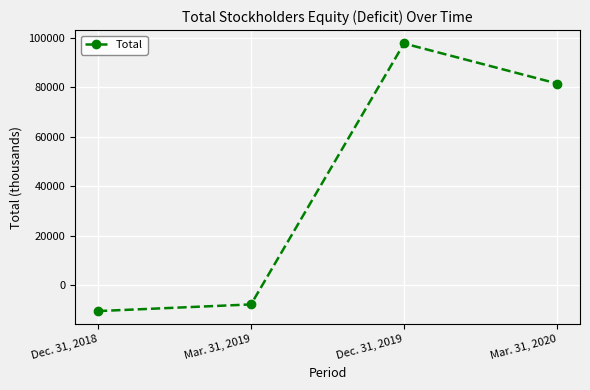

What is the greatest value displayed?

97729